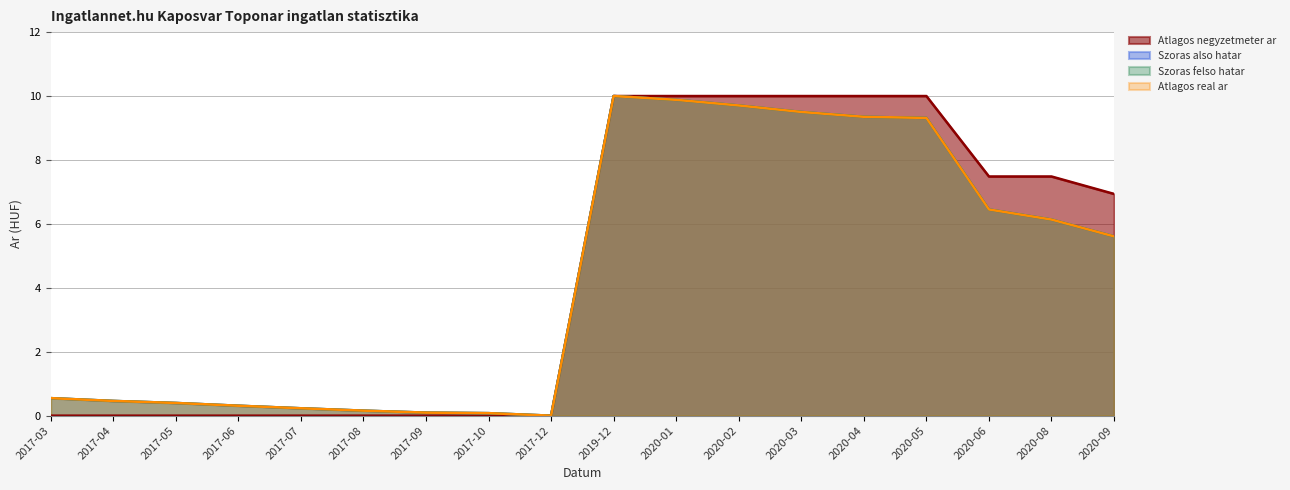

What is the label of the 2nd point from the right?

2020-08